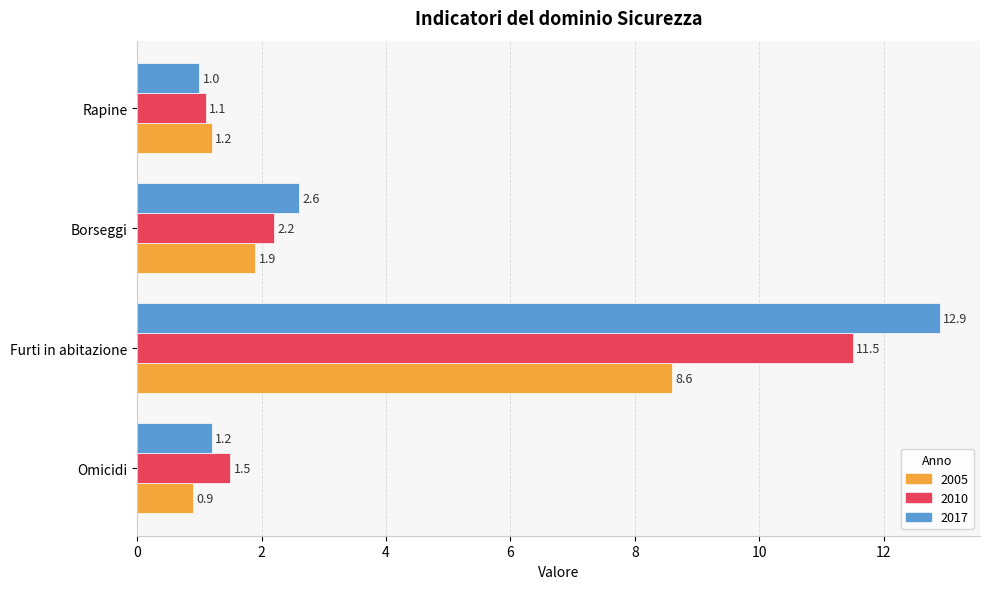

The value of 2005 at Borseggi is 2.7. True or false?

False